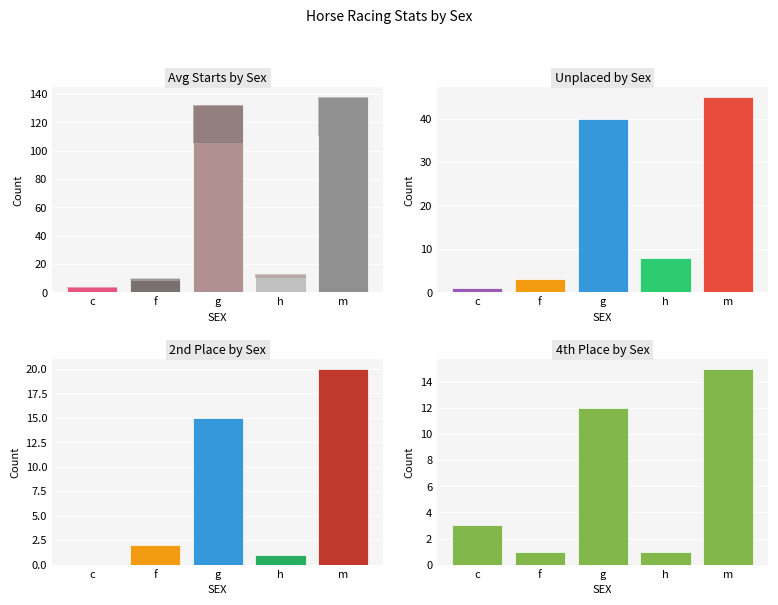

What value does the PLACEZ series have at g?

40